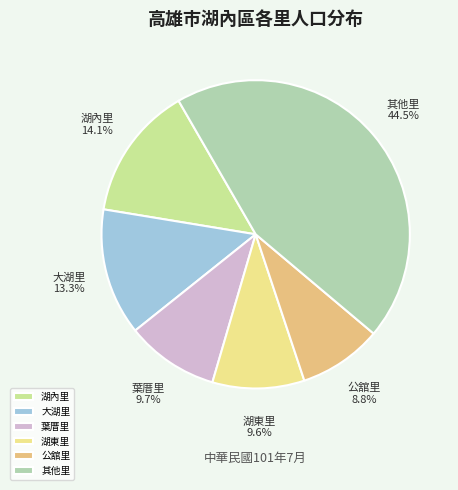

Which category has the biggest portion of the pie?

其他里